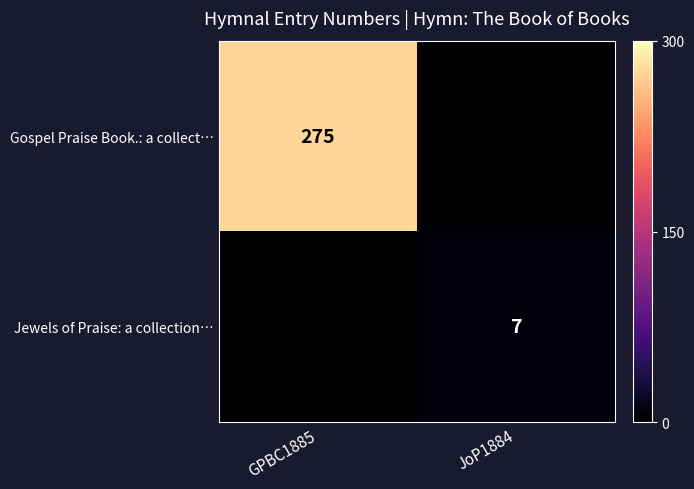

Is the value of Gospel Praise Book.: a collect… at GPBC1885 greater than the value of Jewels of Praise: a collection… at JoP1884?

Yes